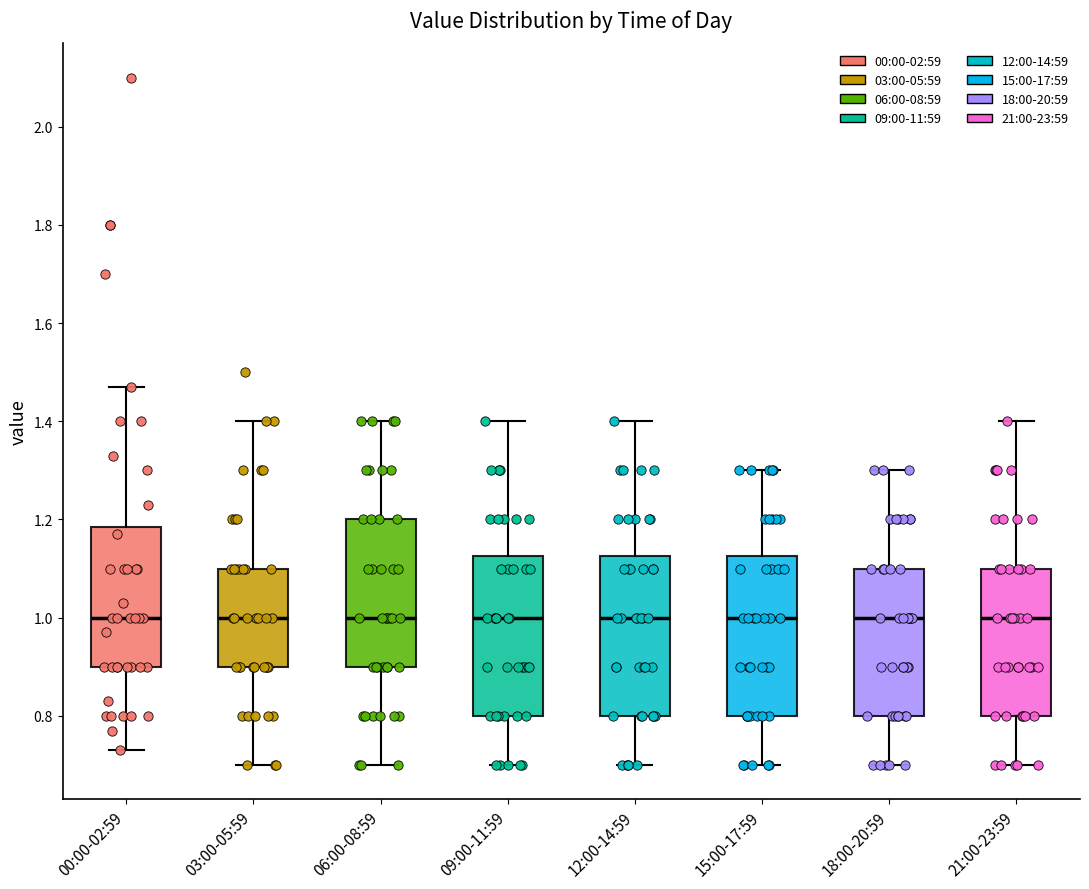

Reading left to right, transcribe this box plot: for each box, give where its median line is, the range the box spans, and where its two whiskers end, as read against the y-axis. The values are not printed on the chart, so give them approximately, as read against the axis.

00:00-02:59: median 1.00, box 0.90 to 1.18, whiskers 0.74 to 1.48
03:00-05:59: median 1.00, box 0.90 to 1.10, whiskers 0.70 to 1.40
06:00-08:59: median 1.00, box 0.90 to 1.20, whiskers 0.70 to 1.40
09:00-11:59: median 1.00, box 0.80 to 1.12, whiskers 0.70 to 1.40
12:00-14:59: median 1.00, box 0.80 to 1.12, whiskers 0.70 to 1.40
15:00-17:59: median 1.00, box 0.80 to 1.12, whiskers 0.70 to 1.30
18:00-20:59: median 1.00, box 0.80 to 1.10, whiskers 0.70 to 1.30
21:00-23:59: median 1.00, box 0.80 to 1.10, whiskers 0.70 to 1.40